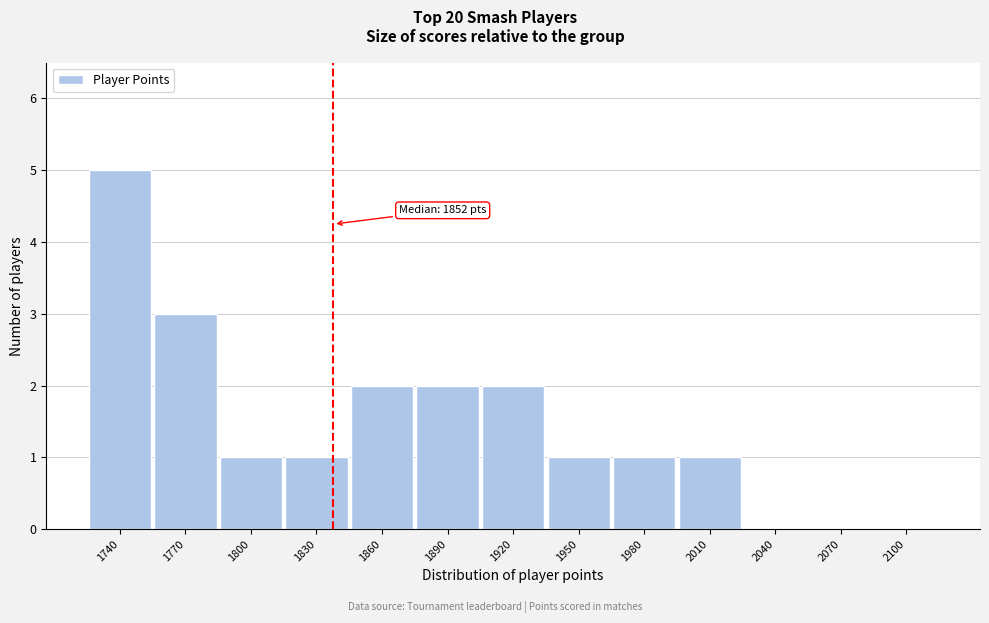

Reading left to right, transcribe all the data shown in this chart.

1740=5	1770=3	1800=1	1830=1	1860=2	1890=2	1920=2	1950=1	1980=1	2010=1	2040=0	2070=0	2100=0